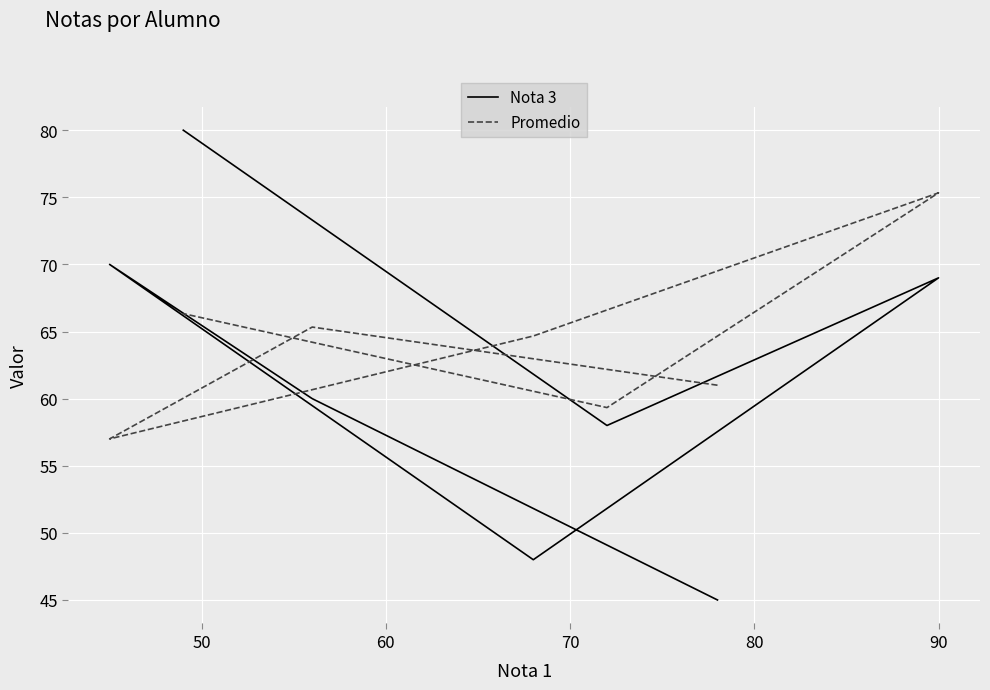

How many values in the Nota 3 series are below 60?

3